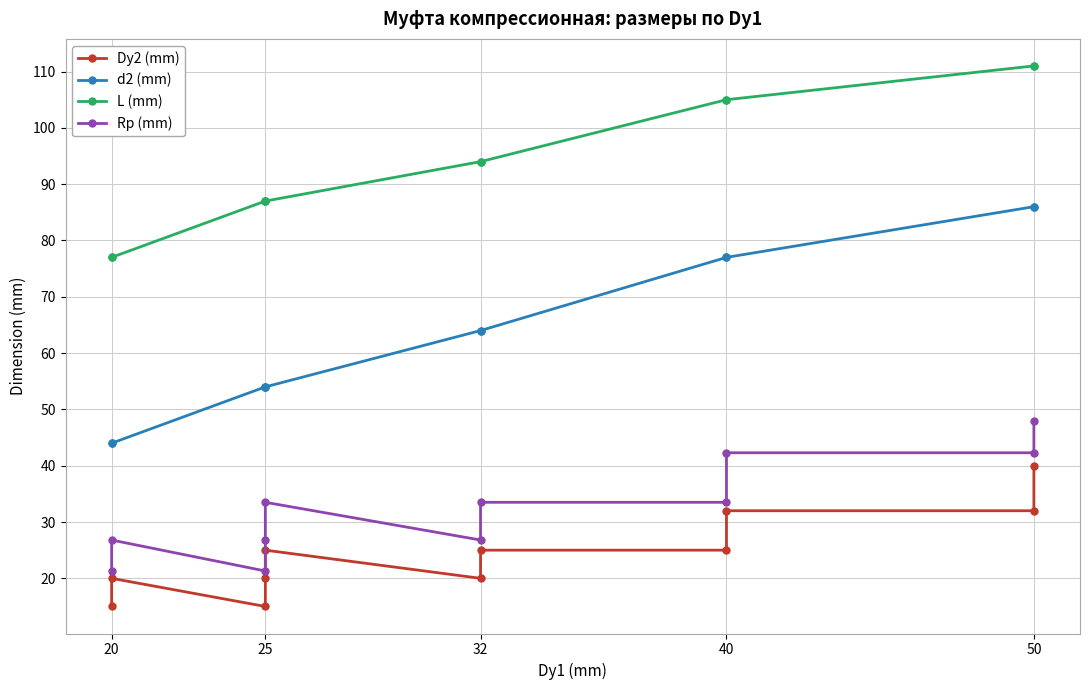

The Rp (mm) series shows 42.3 at 25. True or false?

False